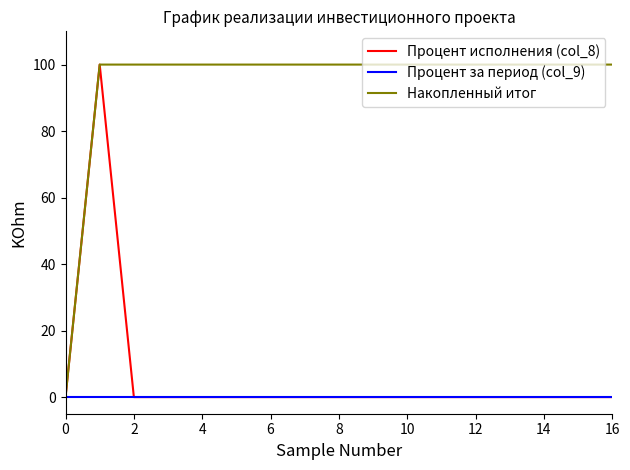

What is the maximum value shown in the chart?

100